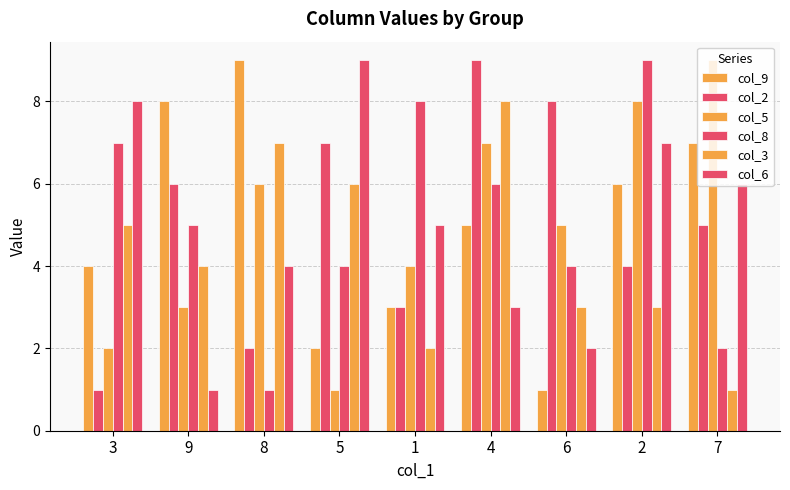

How many bars are there in total?

54